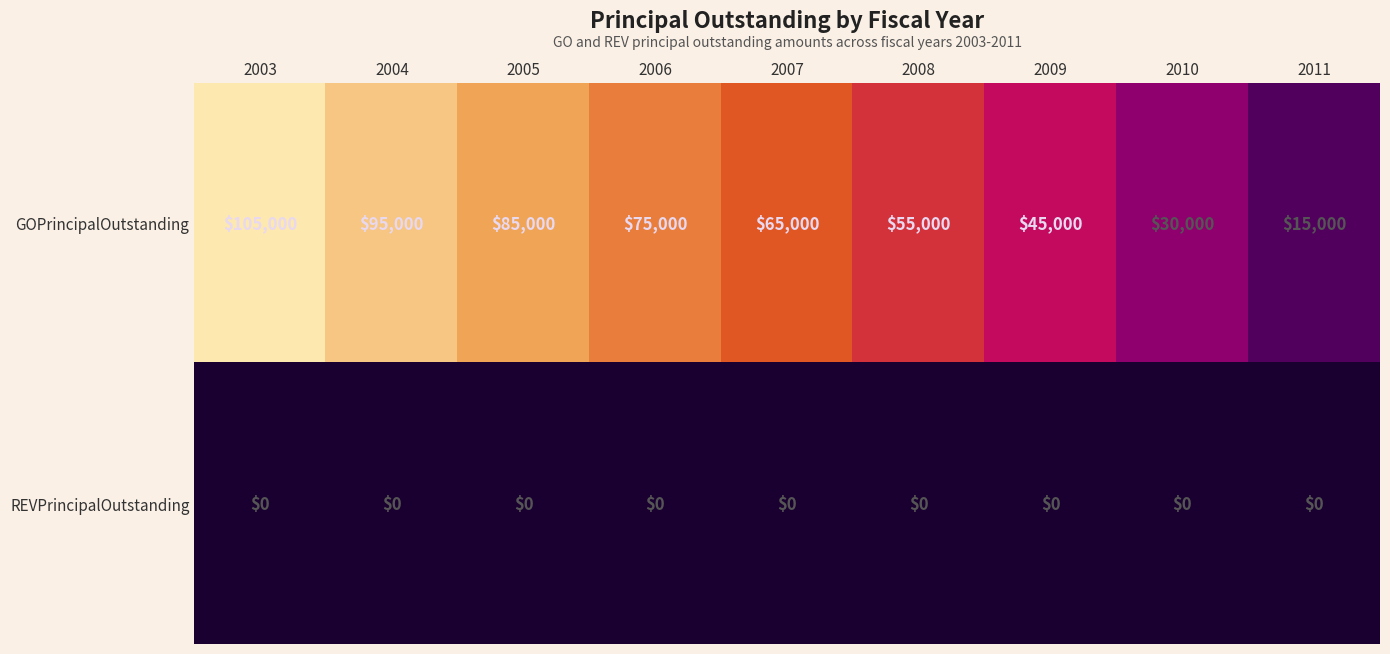

Reading left to right, transcribe all the data shown in this chart.

GOPrincipalOutstanding: 105000	95000	85000	75000	65000	55000	45000	30000	15000
REVPrincipalOutstanding: 0	0	0	0	0	0	0	0	0